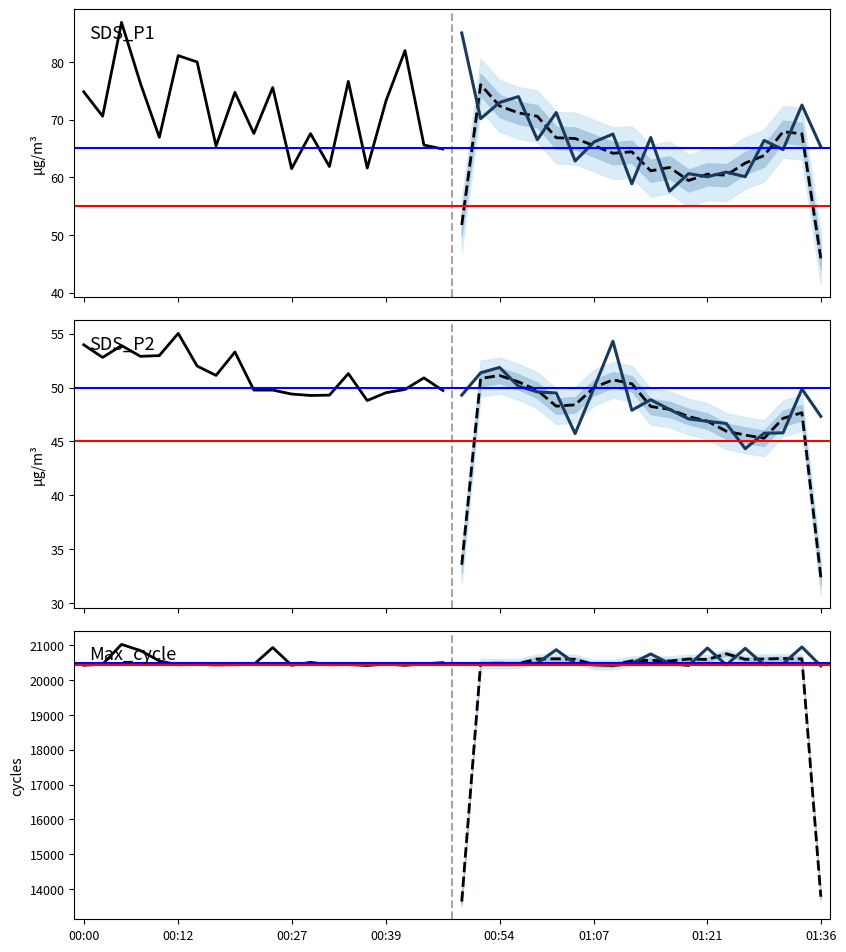

How many lines are shown in the chart?

6